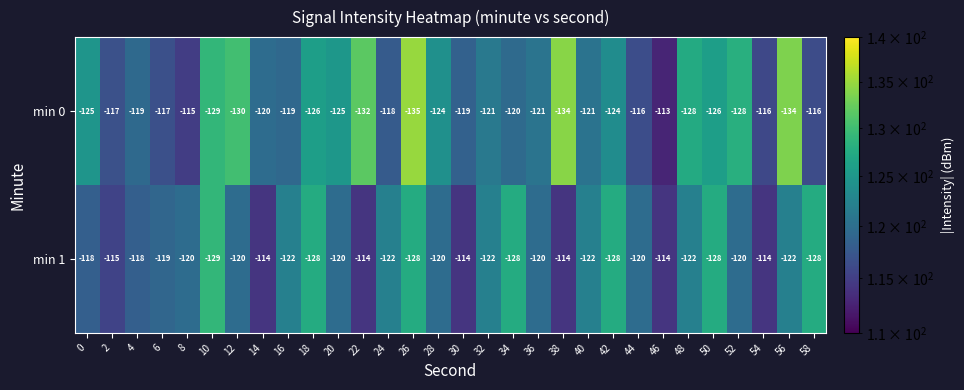

Is it true that min 0 equals -121 at 32?

True